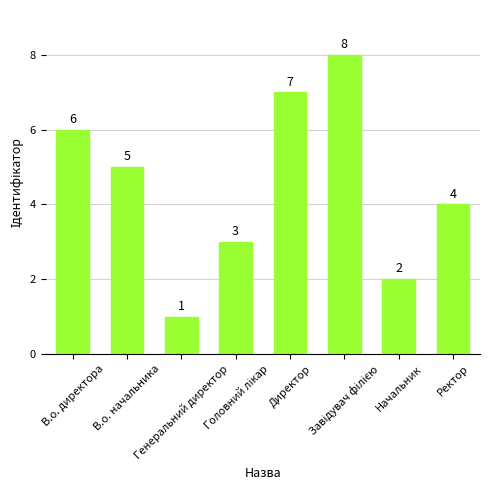

Which category has the lowest value across all series?

Генеральний директор